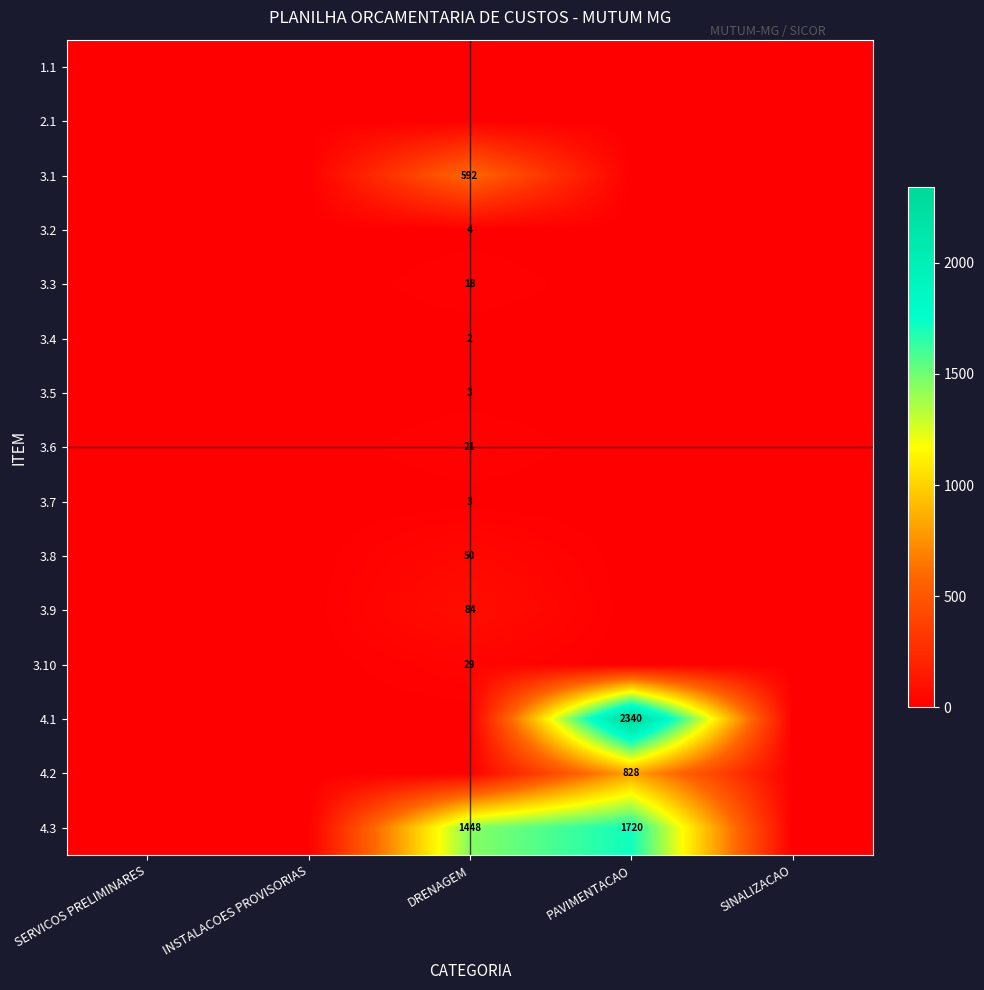

The 3.5 series shows 1 at DRENAGEM. True or false?

False